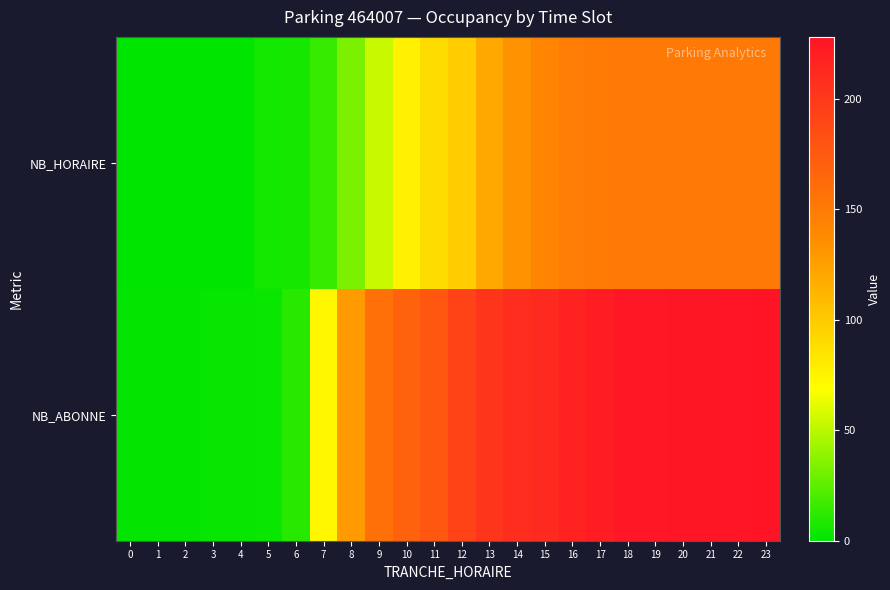

Which series has the largest total across all categories?

NB_ABONNE